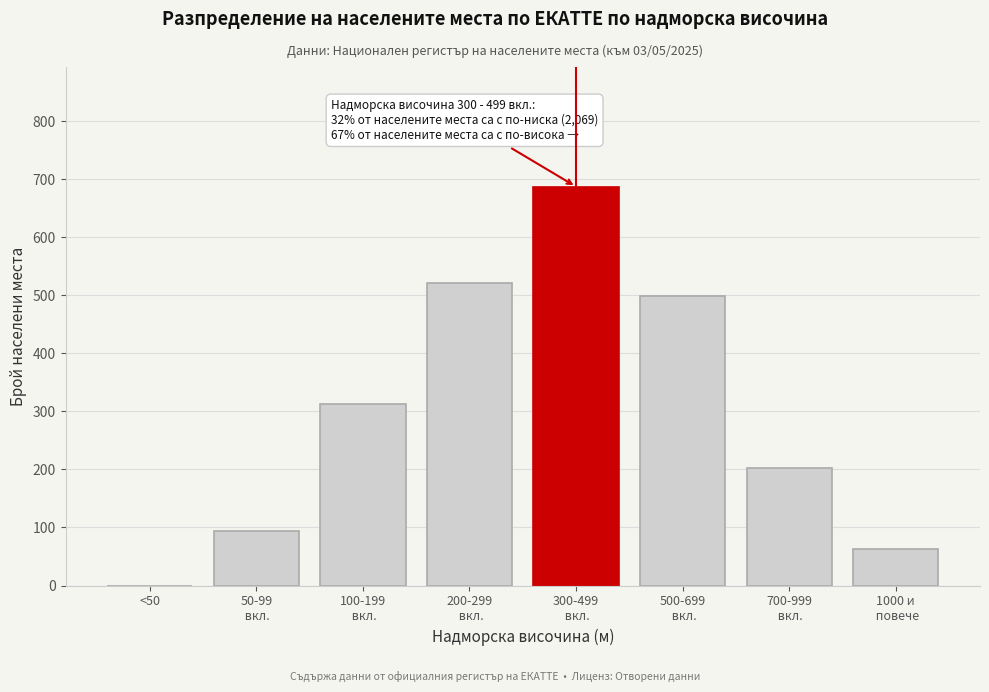

What is the greatest value displayed?

687